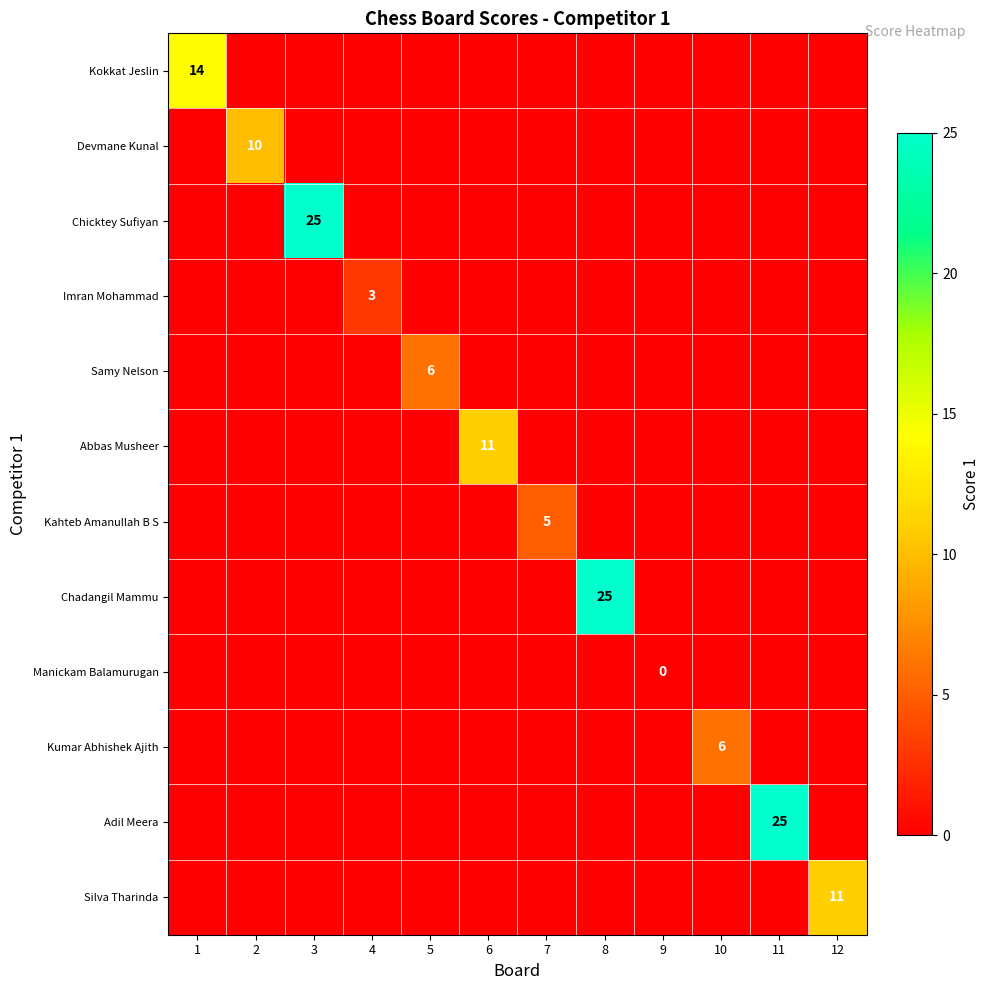

The value of Imran Mohammad at 4 is 3. True or false?

True